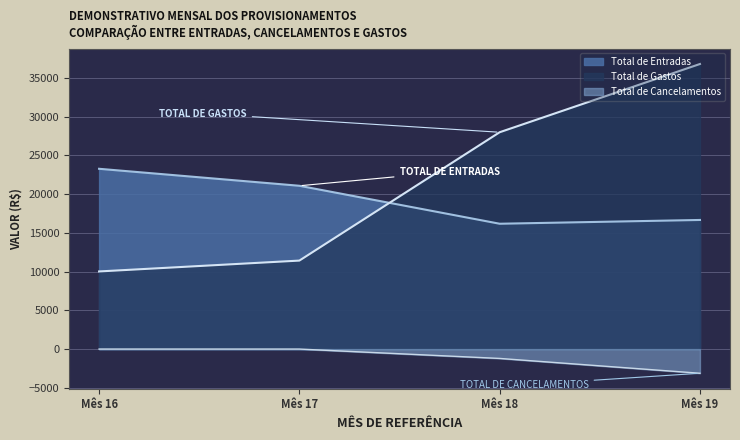

Where does the Total de Gastos series first go above 27981?

Mês 18